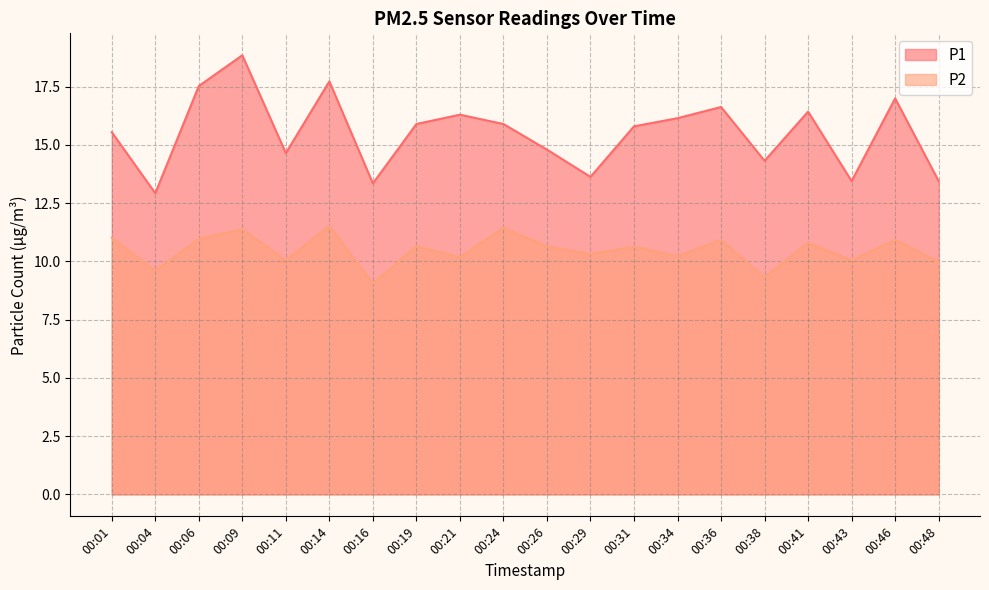

Reading left to right, what are all the values shown in this chart?

P1: 15.6	12.9	17.5	18.9	14.7	17.7	13.3	15.9	16.3	15.9	14.8	13.6	15.8	16.1	16.6	14.3	16.4	13.4	17.0	13.4
P2: 11.0	9.6	11.0	11.4	10.1	11.5	9.1	10.7	10.2	11.4	10.7	10.3	10.6	10.2	10.9	9.3	10.8	10.1	10.9	10.0